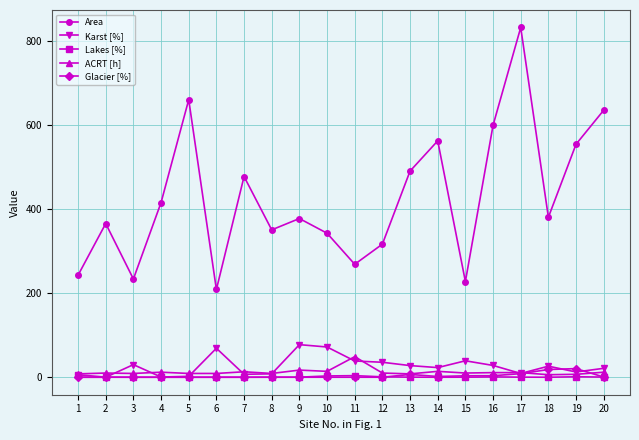

What are all the series names shown in the legend?

Area, Karst [%], Lakes [%], ACRT [h], Glacier [%]